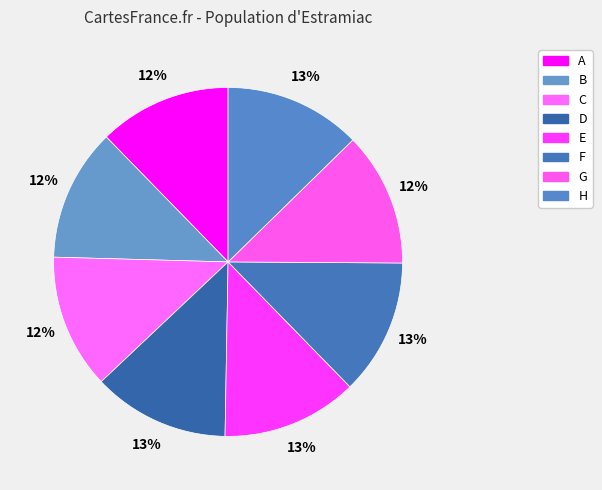

Is it true that E is 19% of the pie?

False